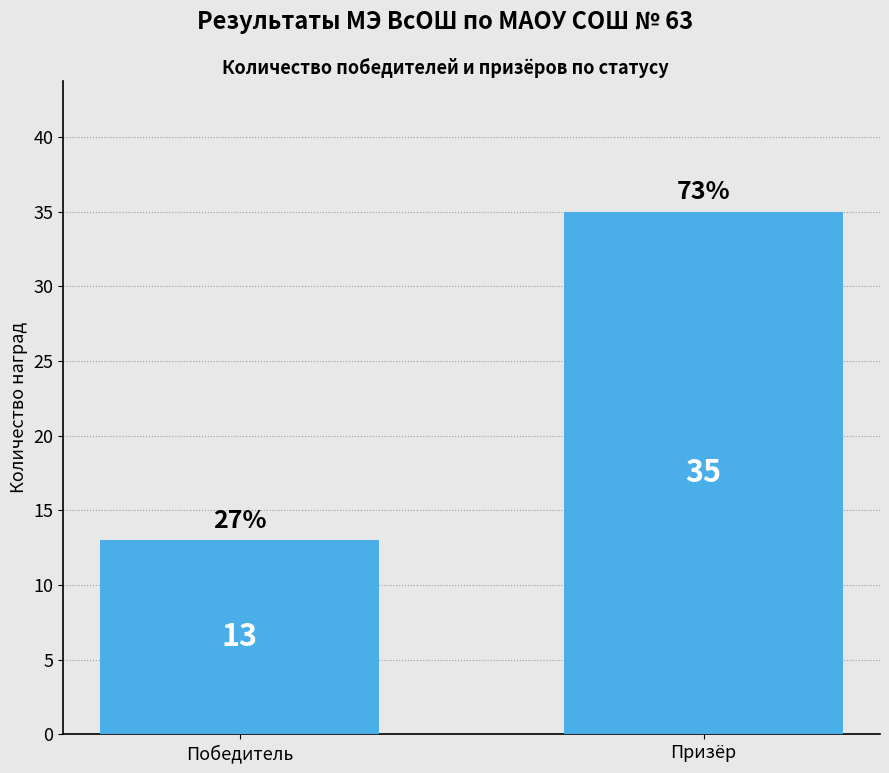

What is the average value?

24